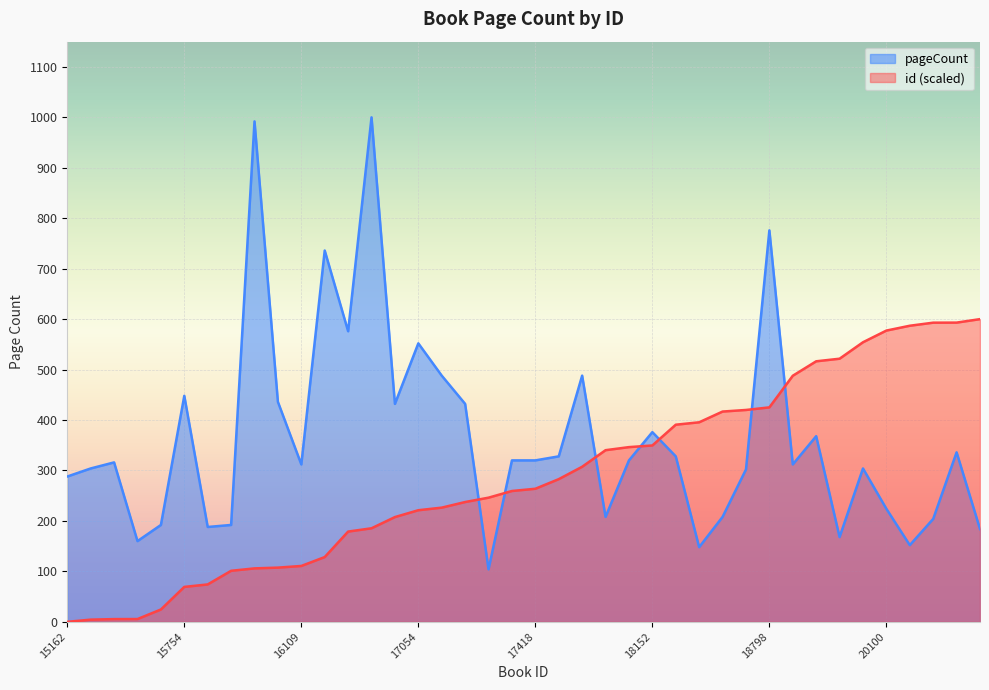

Where is the data nearest to the value 300?

17193